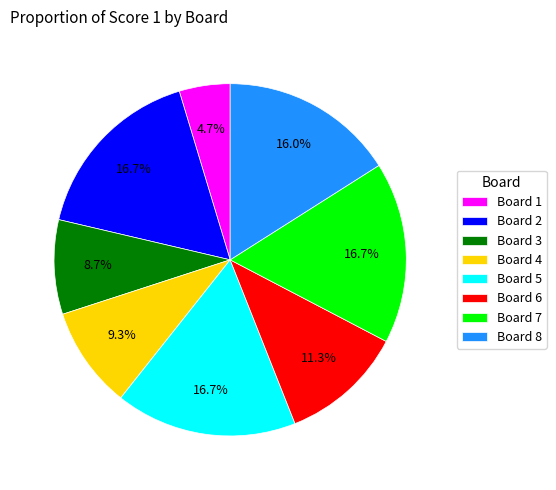

How many slices are in this pie chart?

8